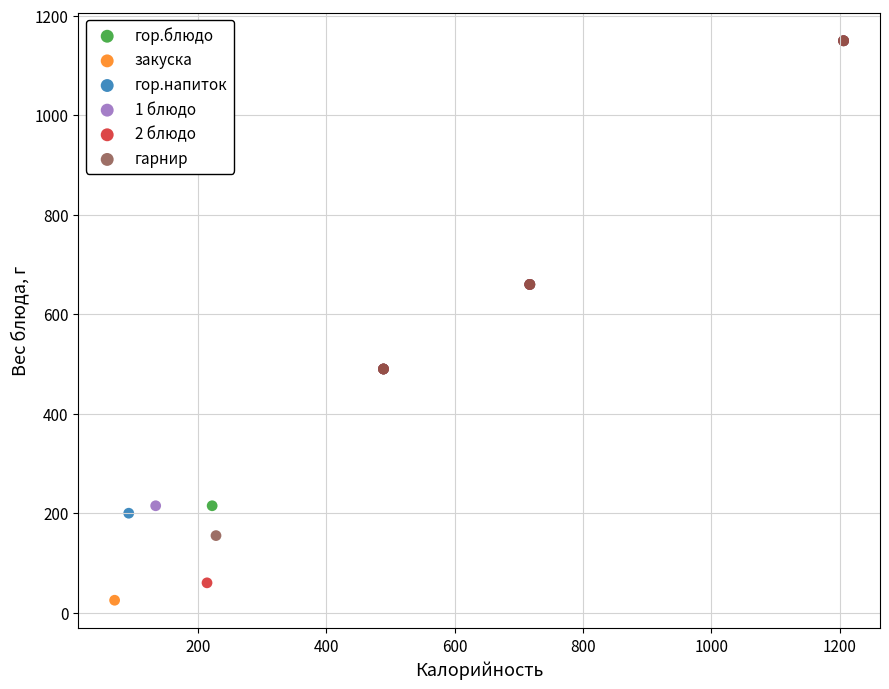

Which series has the largest Y range (max minus min)?

закуска